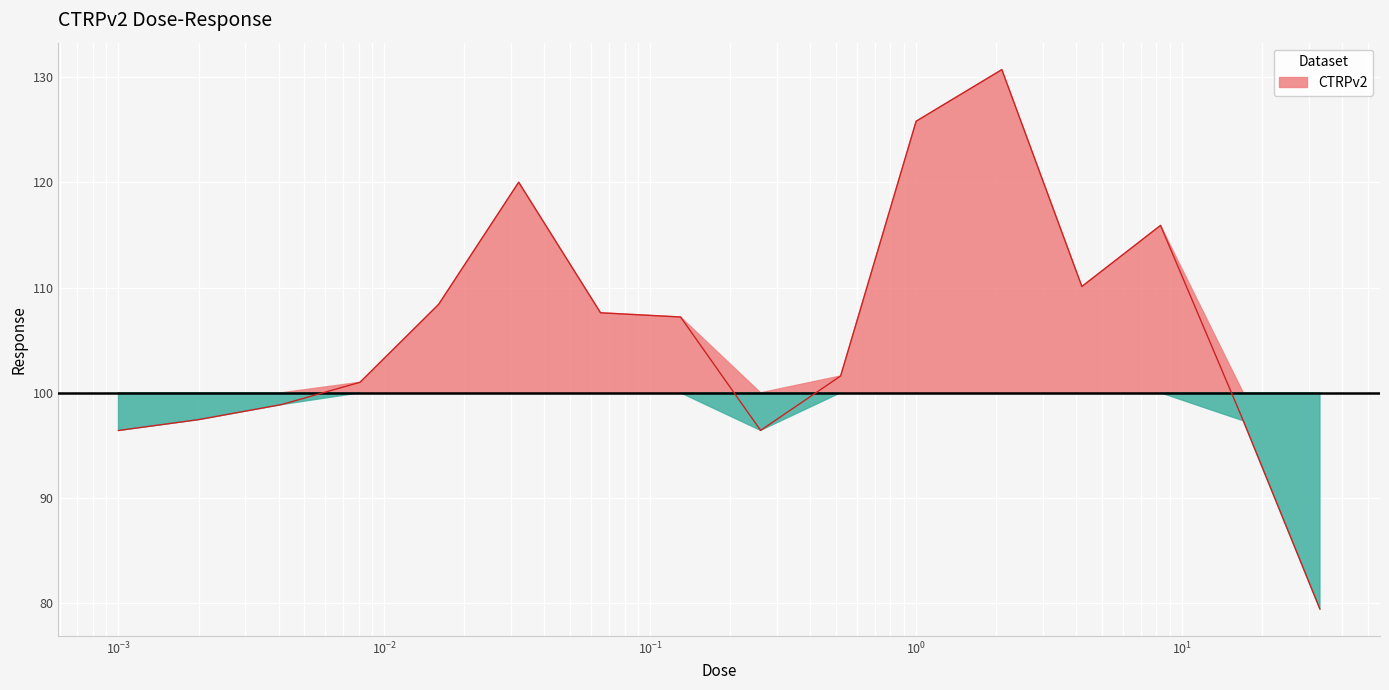

Rank the categories by value from lowest to highest.

33.0, 0.001, 0.26, 17.0, 0.002, 0.0041, 0.0081, 0.52, 0.13, 0.065, 0.016, 4.2, 8.3, 0.032, 1.0, 2.1